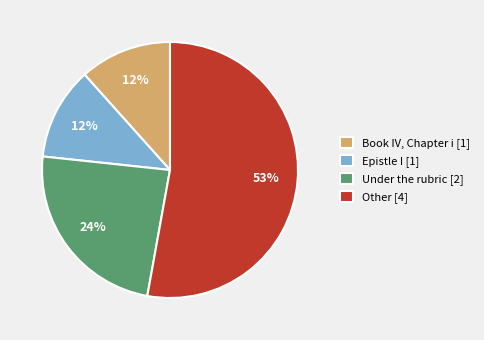

Combined, do Epistle I [1] and Other [4] account for over 50%?

Yes